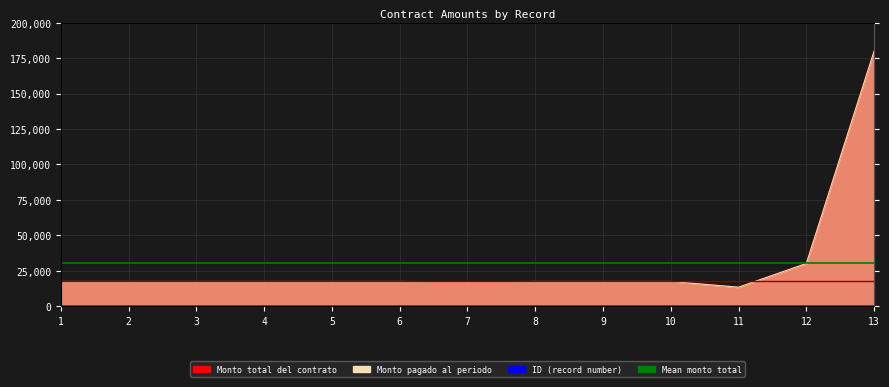

Rank the categories by Monto pagado al periodo publicado value from lowest to highest.

11, 7, 1, 2, 3, 4, 5, 6, 8, 9, 10, 12, 13